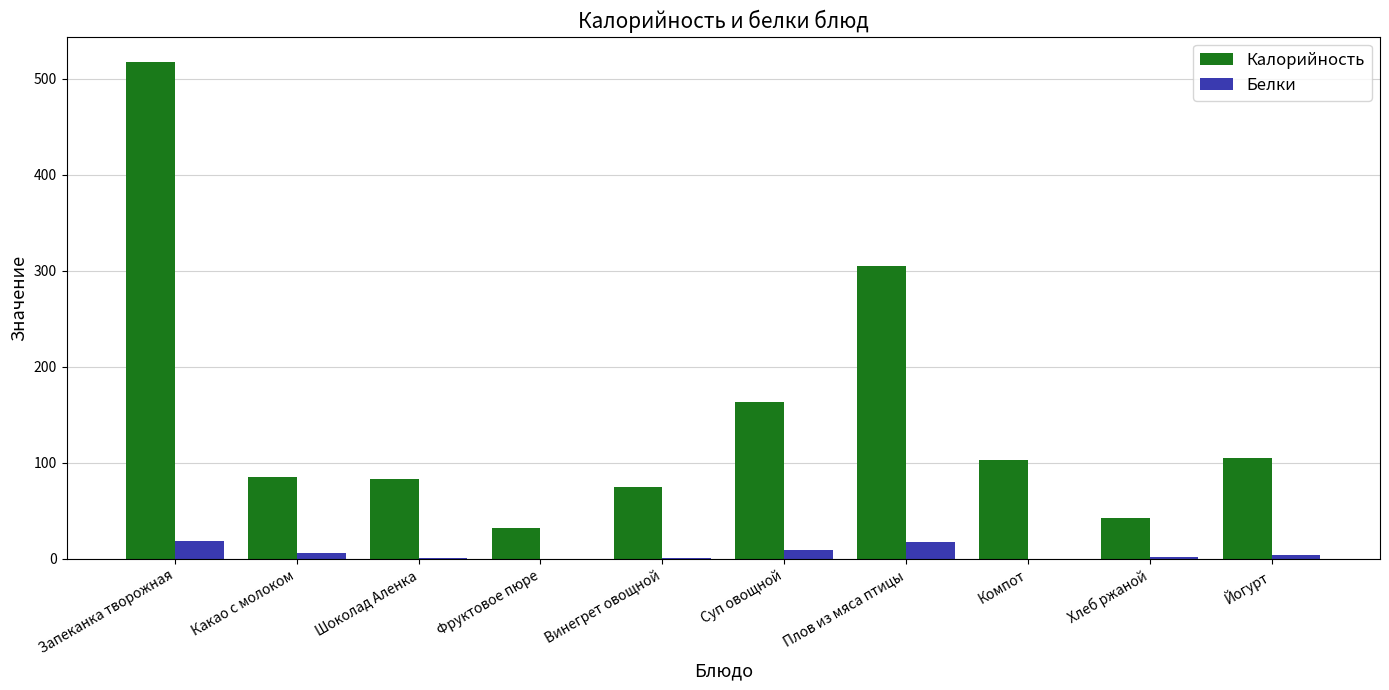

At which category is the sum across all series the highest?

Запеканка творожная